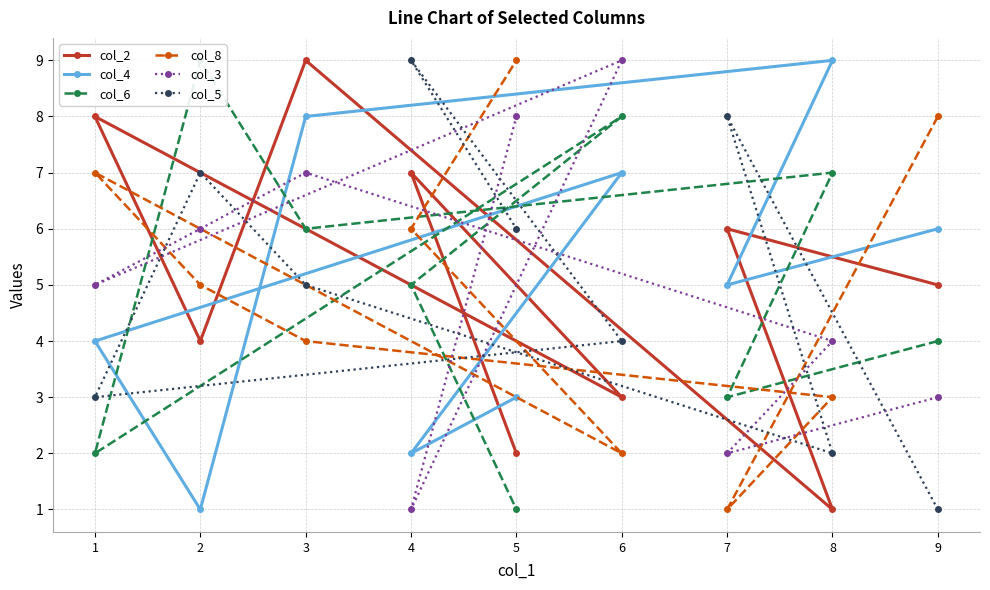

How many distinct data groups are displayed?

6